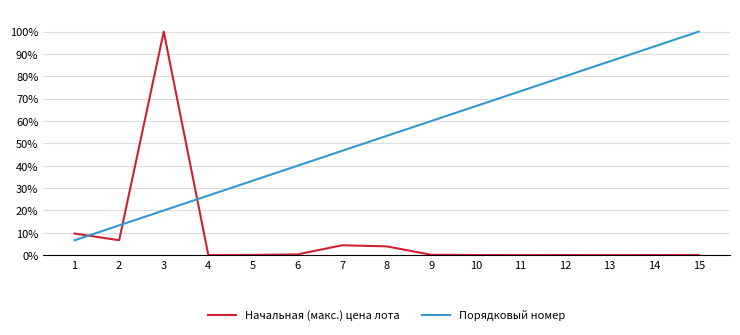

What is the value of the Порядковый номер point at the 8th from the left?

0.5